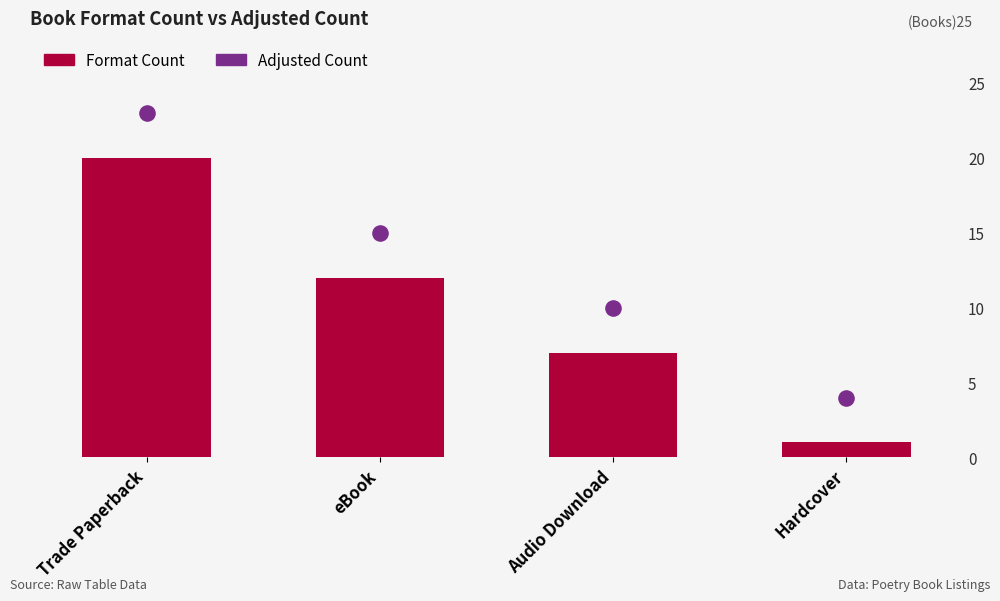

Which series reaches the minimum Y coordinate?

Format Count